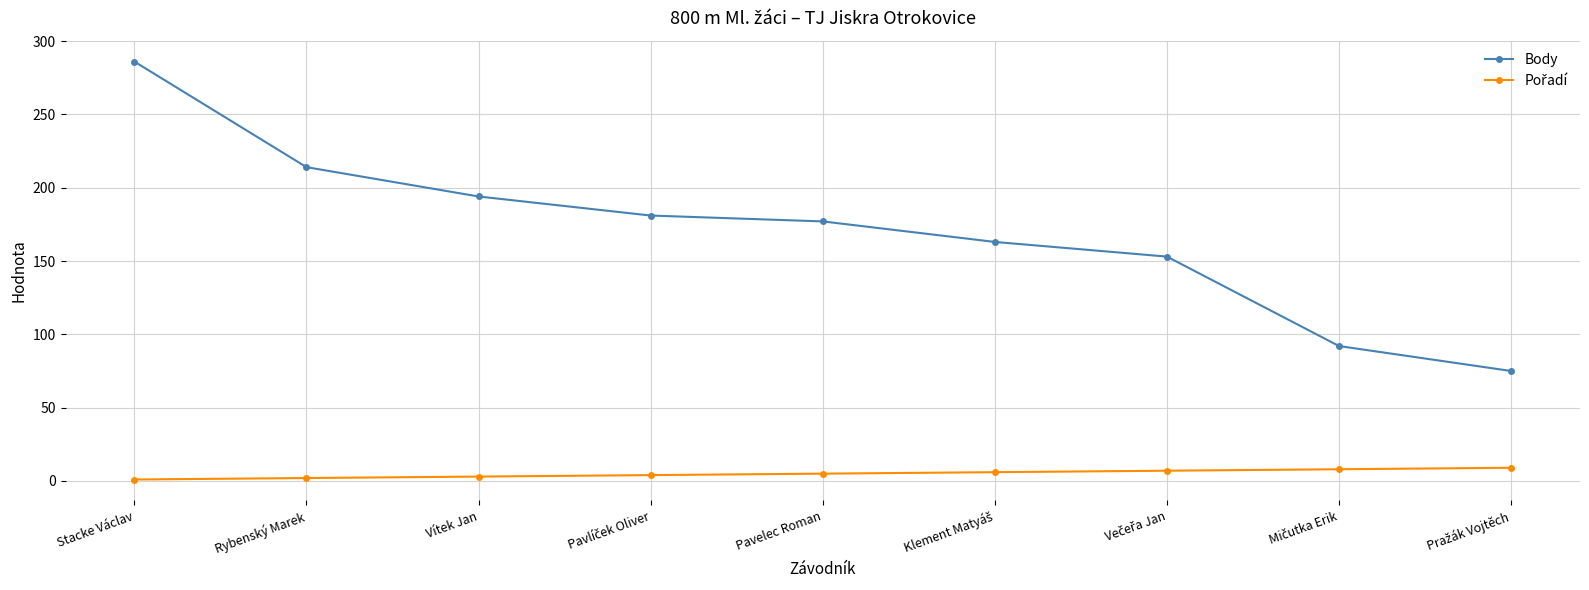

At which category is the sum across all series the highest?

Stacke Václav